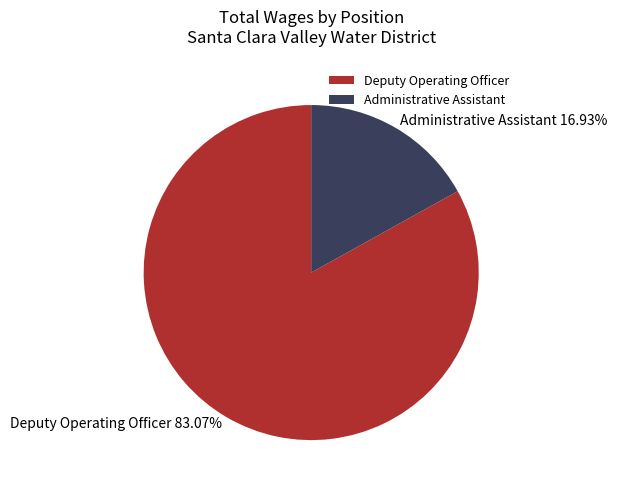

What percentage do Administrative Assistant and Deputy Operating Officer together represent?

100.0%